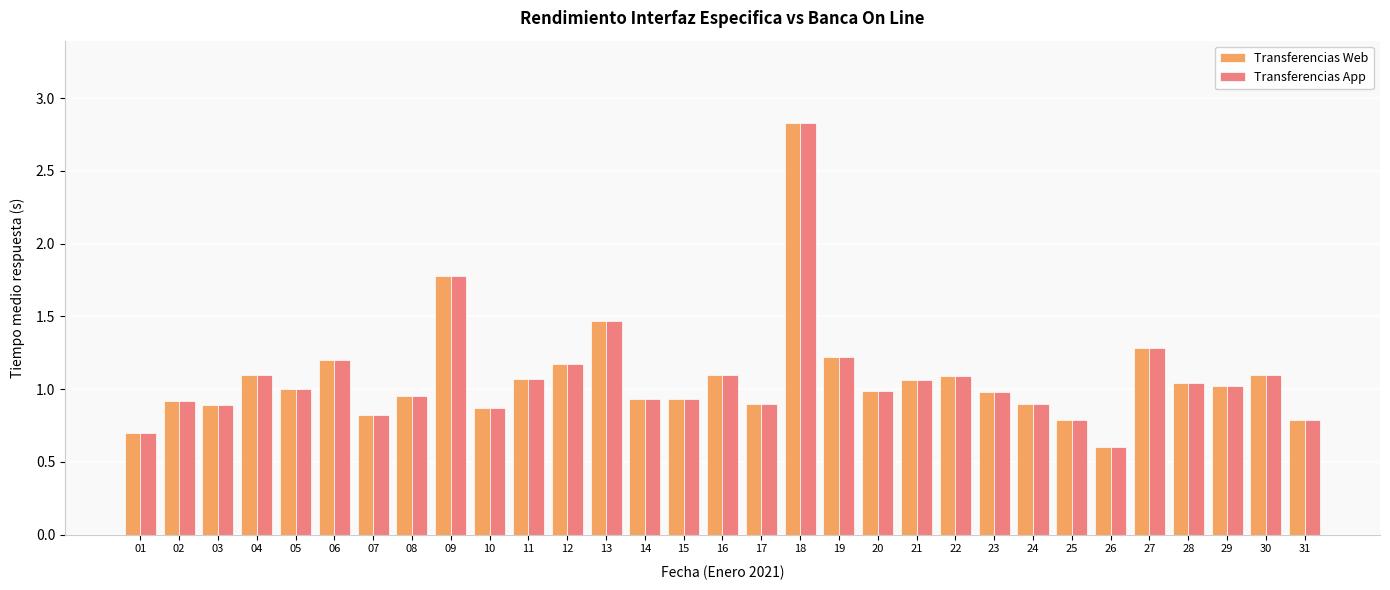

Is the value of Transferencias Web at 29 greater than the value of Transferencias App at 18?

No